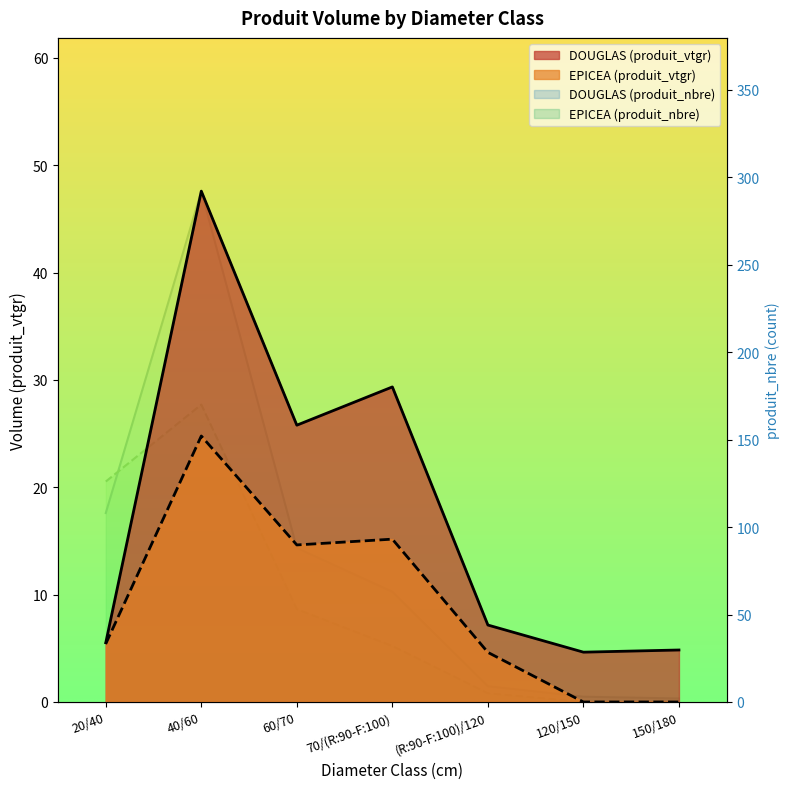

What is the difference between the second highest and minimum values in the DOUGLAS series?

106